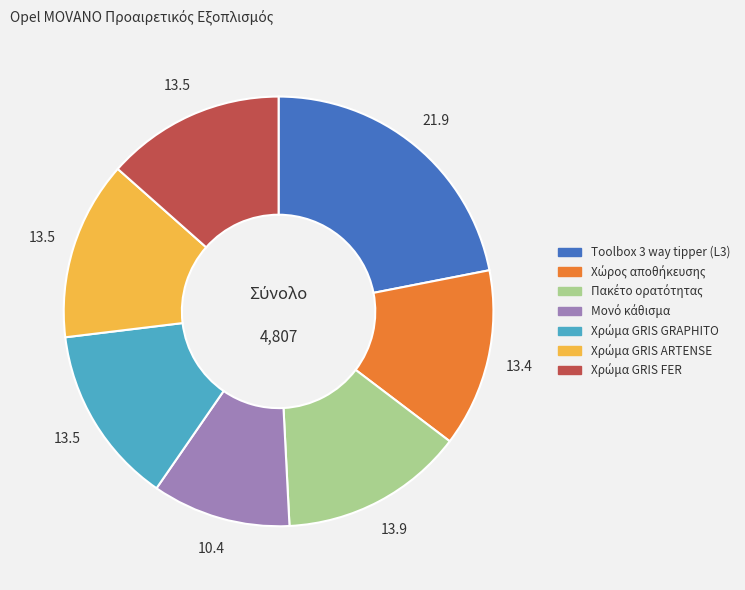

Is it true that Toolbox 3 way tipper (L3) is 22% of the pie?

True